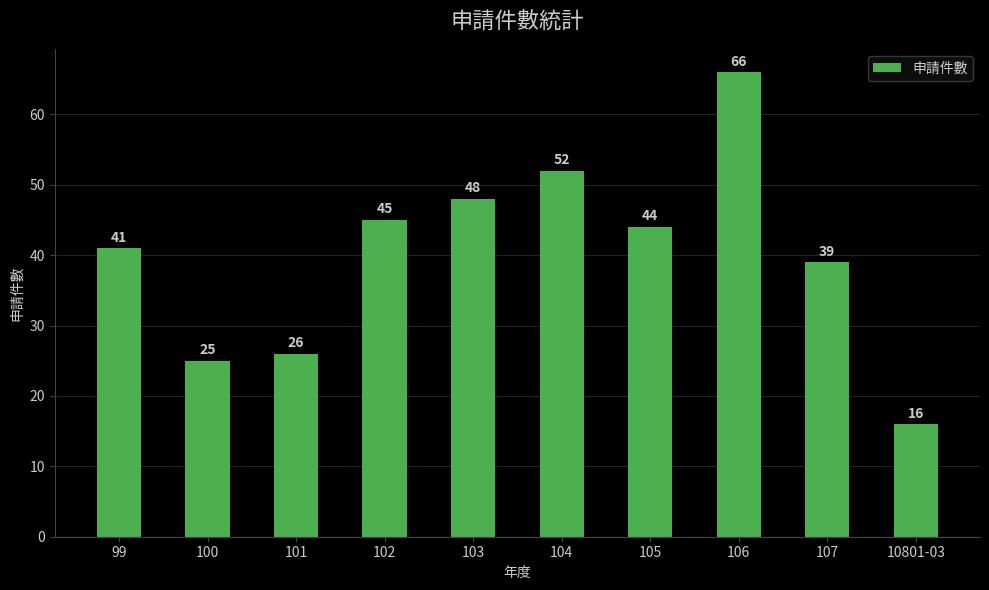

List the labels in order of value, largest first.

106, 104, 103, 102, 105, 99, 107, 101, 100, 10801-03